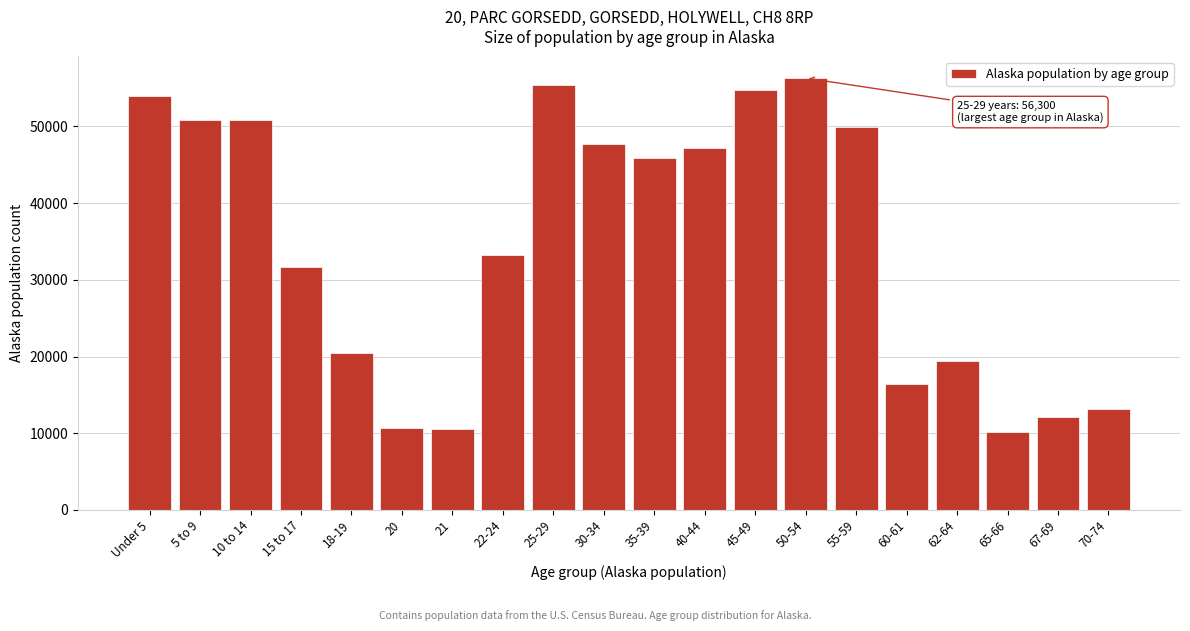

Is it true that the value at 10 to 14 is 50816?

True